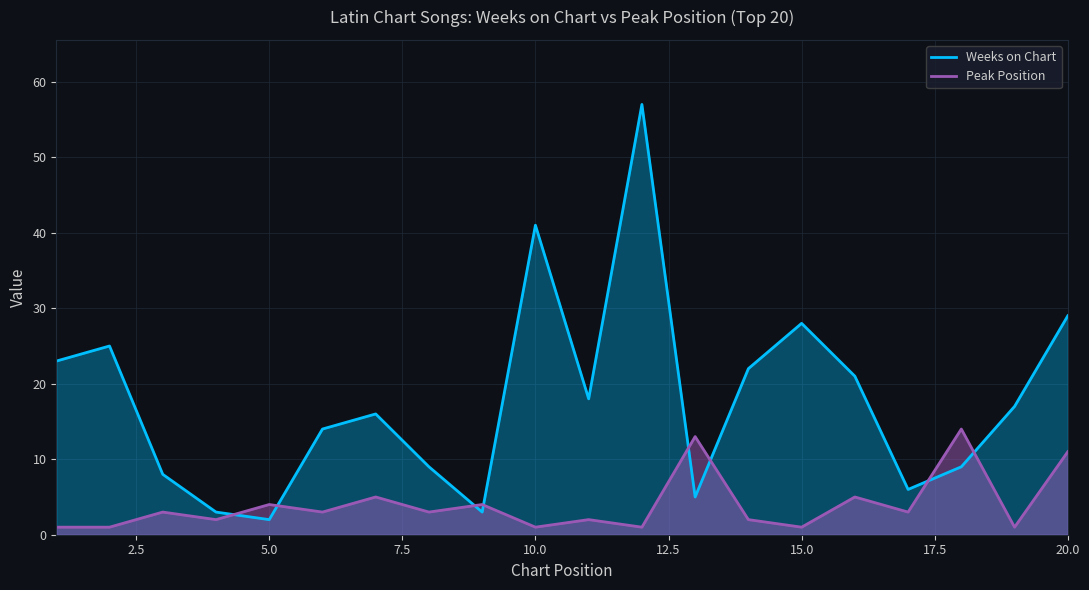

How many values in the Peak Position series are below 3?

9